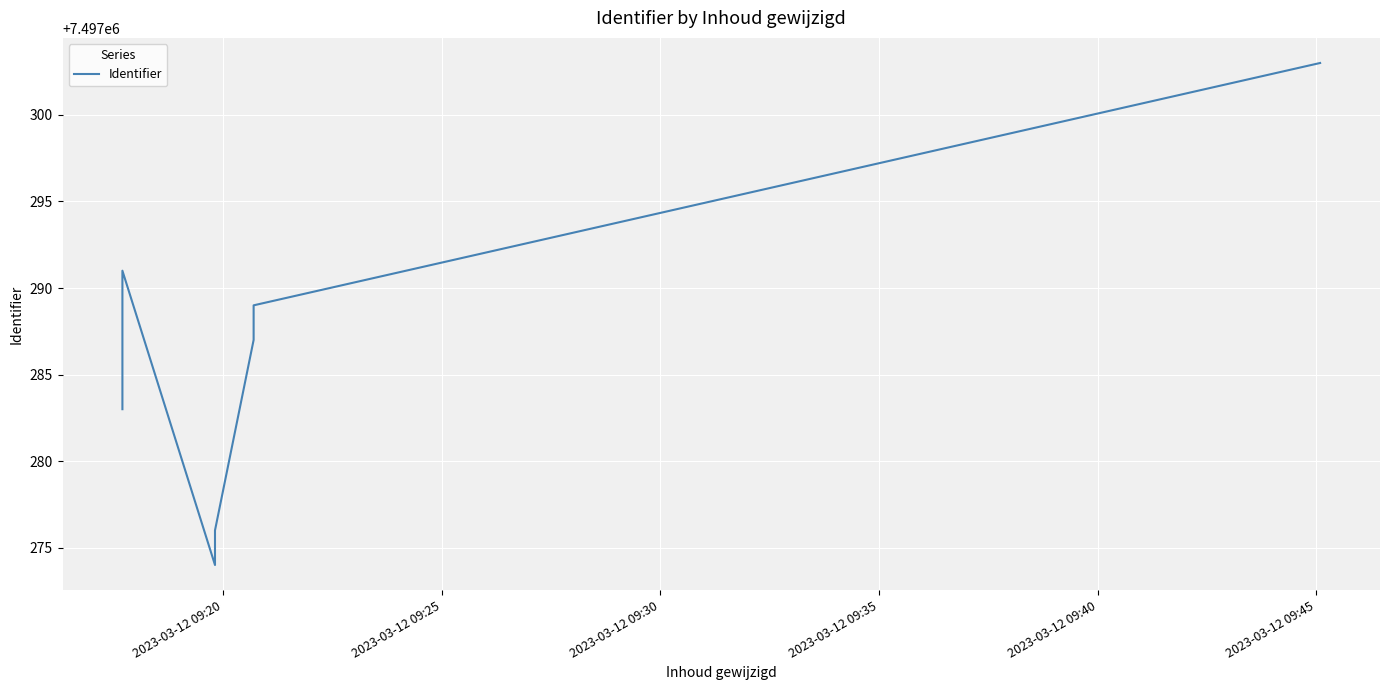

How many points are higher than both their immediate neighbors (excluding endpoints)?

1